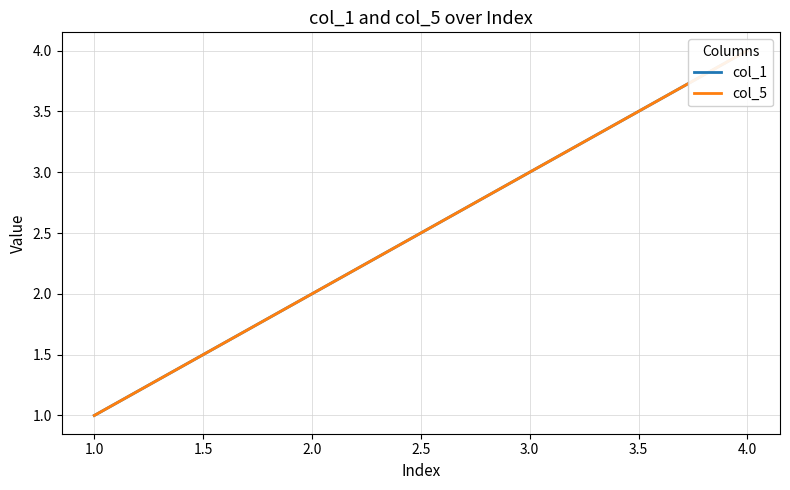

Between 3.0 and 2.0, which is larger?

3.0